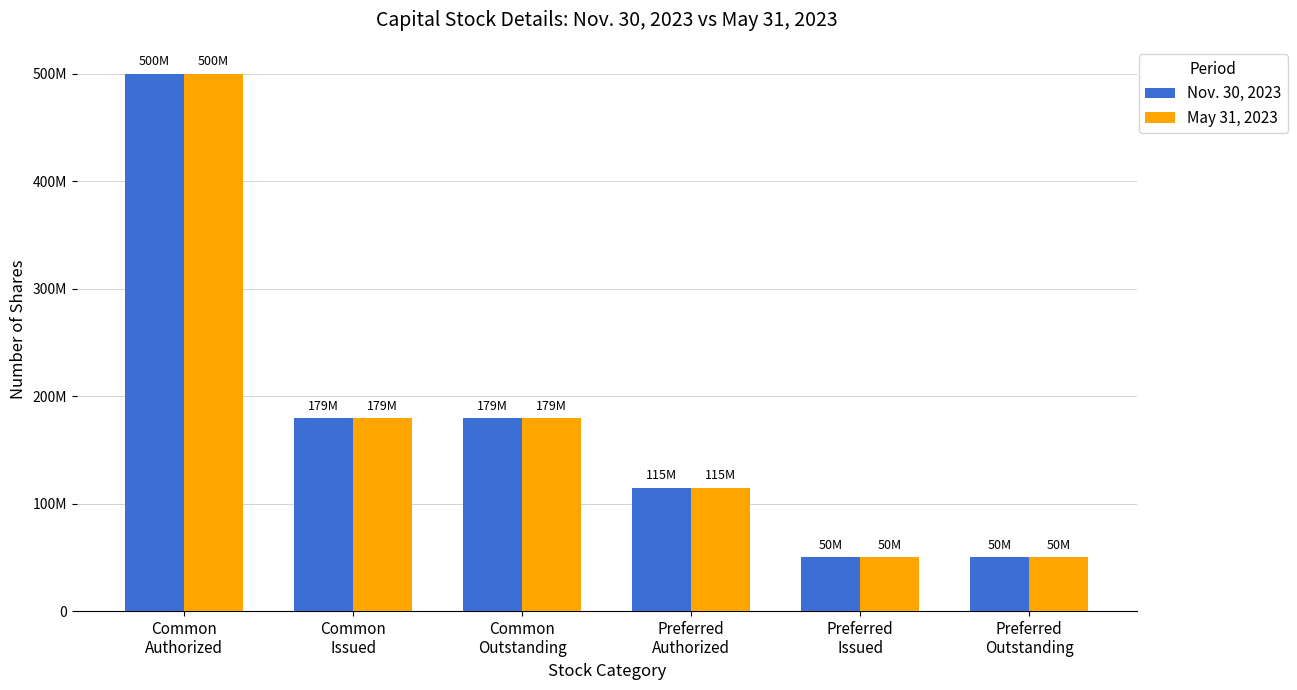

Which series has the largest total across all categories?

Nov. 30, 2023